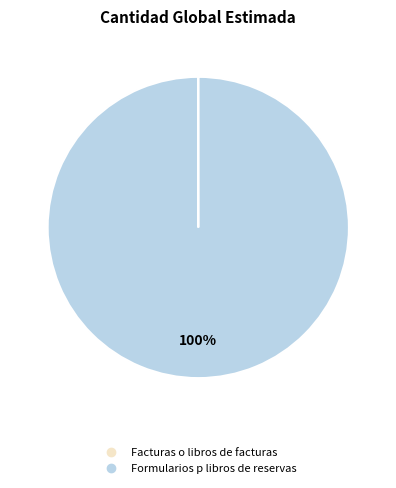

To the nearest percent, what percentage of the pie is Formularios p libros de reservas?

100%